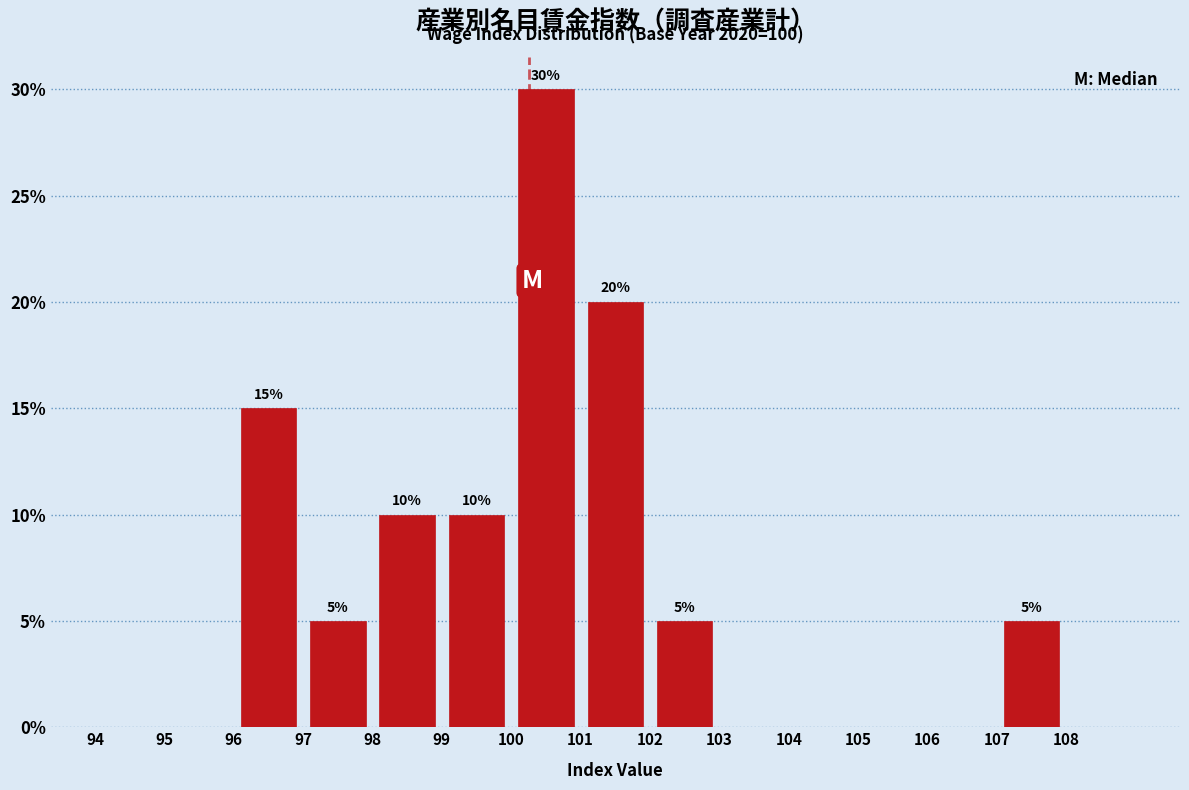

Which range on the x-axis has the tallest bar?

100 to 101